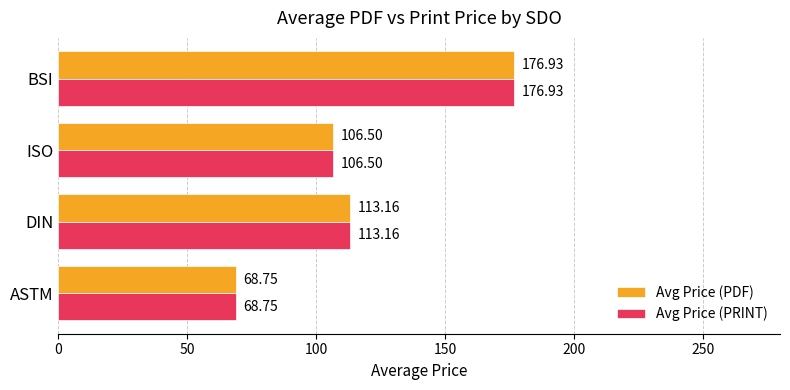

What is the sum of the Avg Price (PRINT) values at DIN and ISO?

219.7